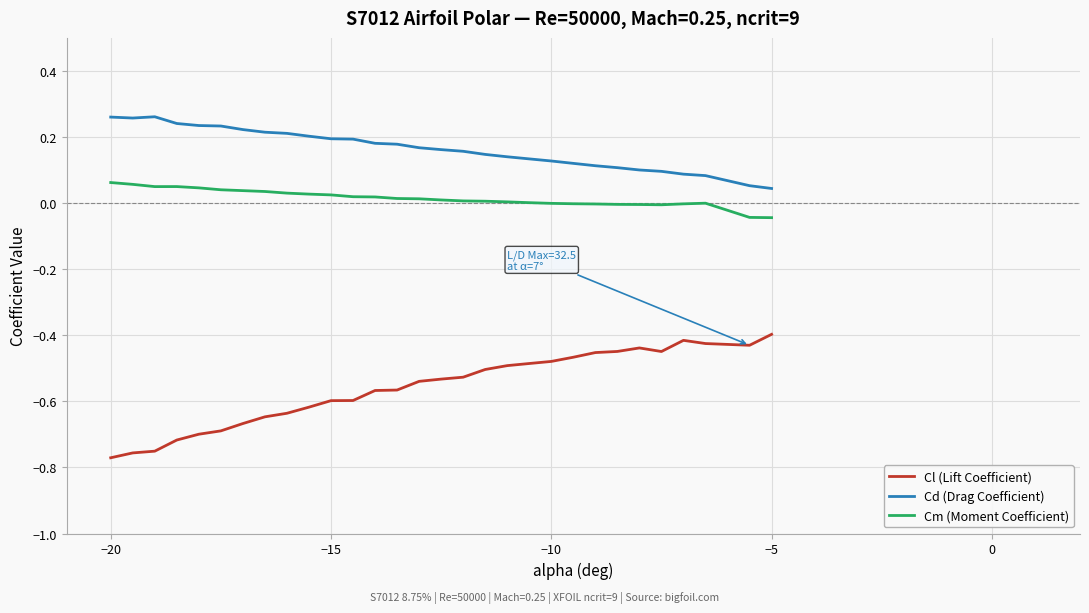

True or false: Cd (Drag Coefficient) and Cl (Lift Coefficient) intersect in this chart.

False